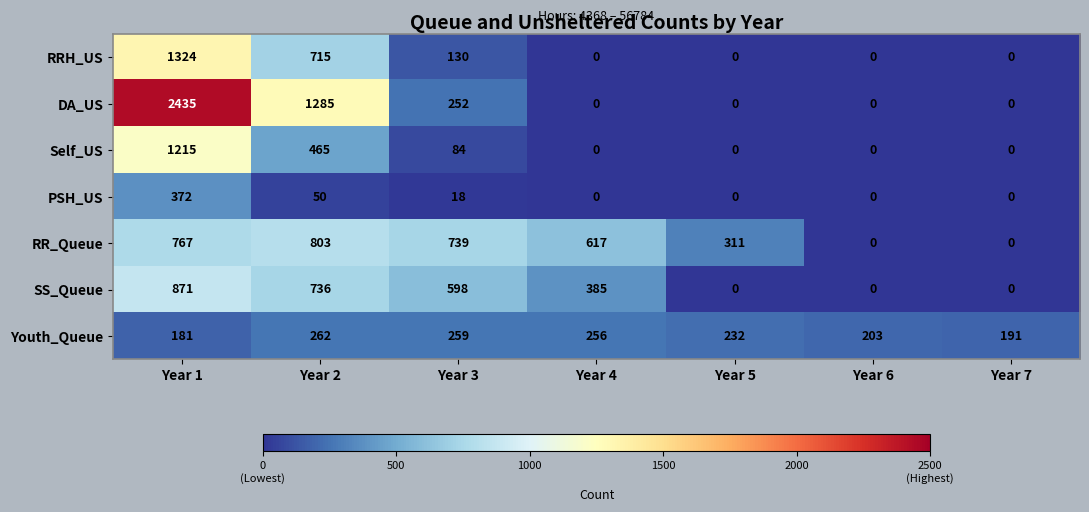

Where is PSH_US nearest to the value 186?

Year 2